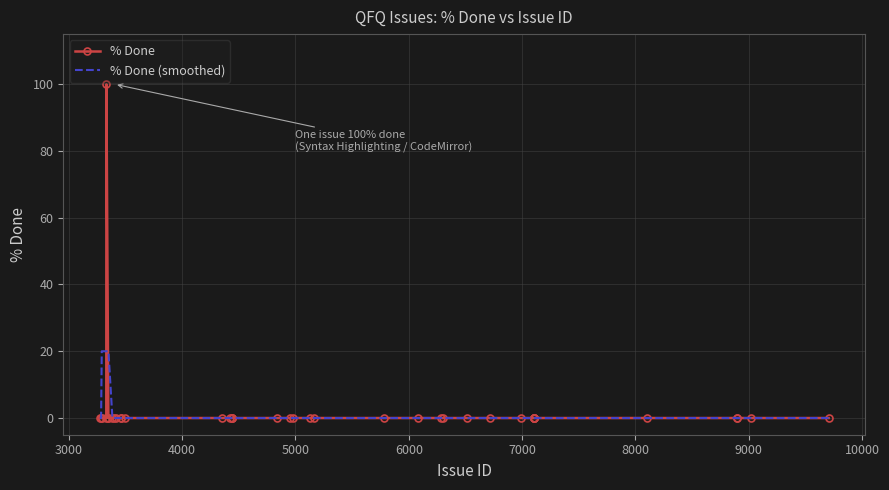

Which series has the largest range (max minus min)?

% Done